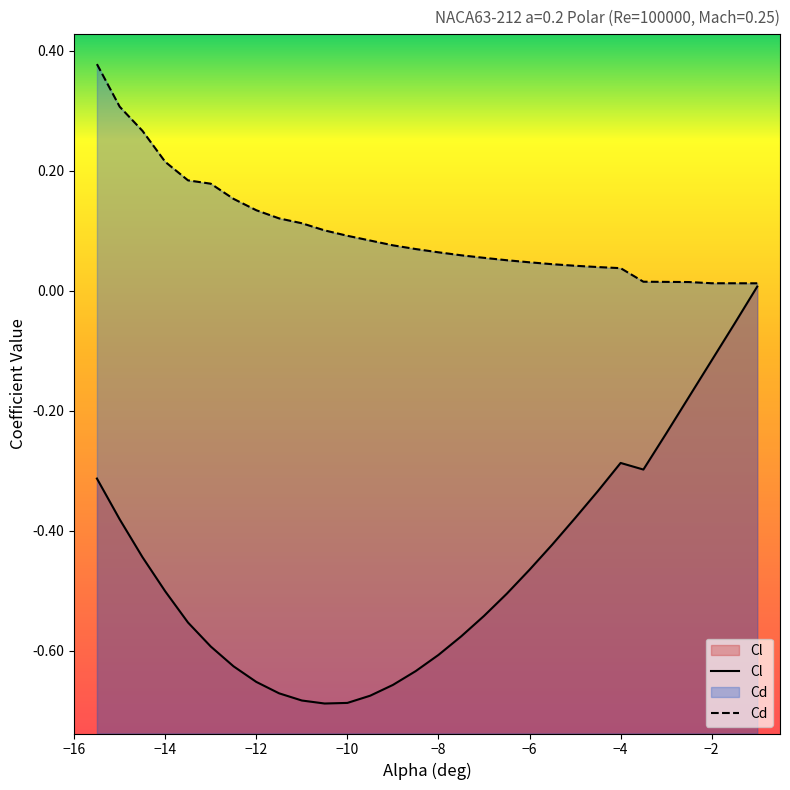

How many data points does each series have?

30